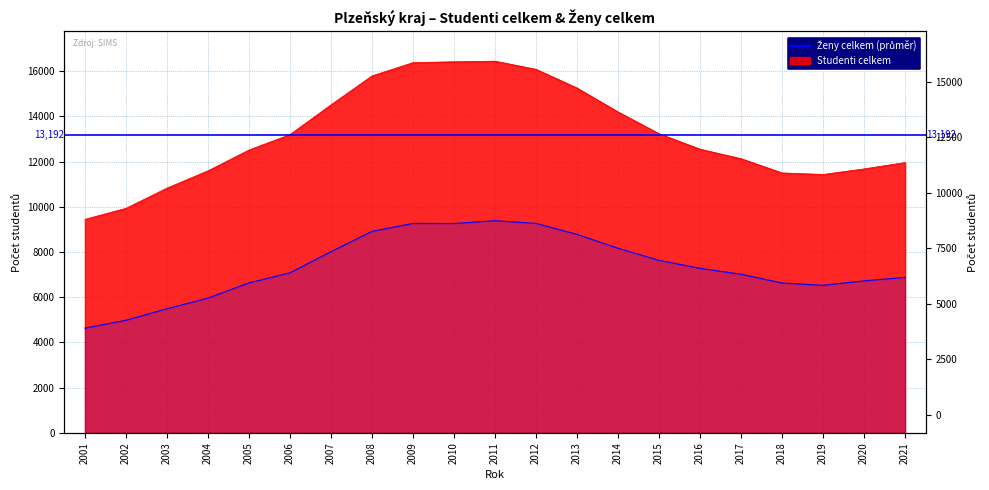

What is the approximate value of Ženy celkem at 2021, to the nearest 10?

6880